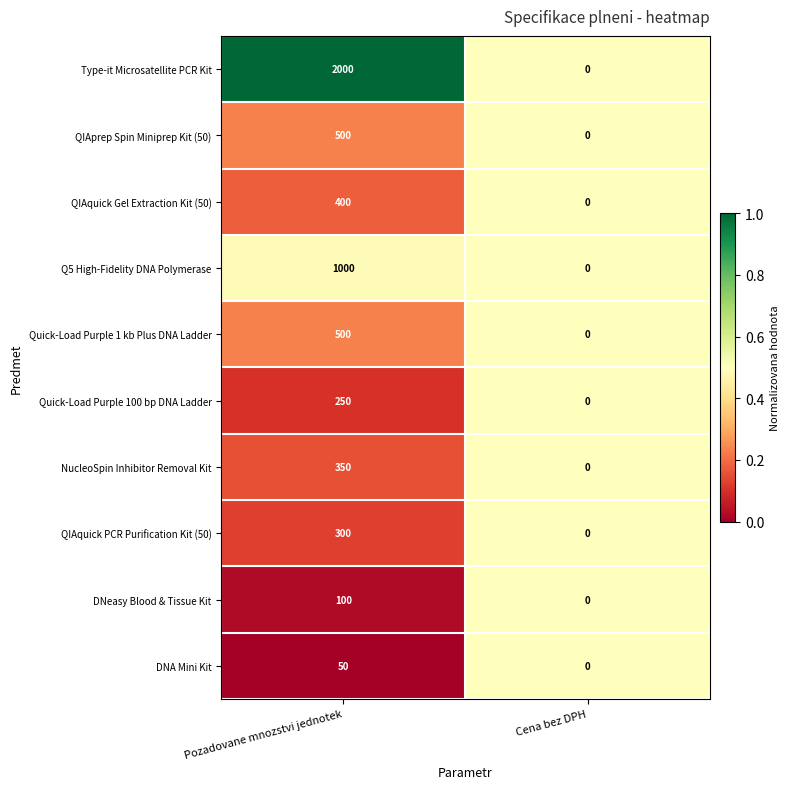

What is the total value across all series at Cena bez DPH?

0